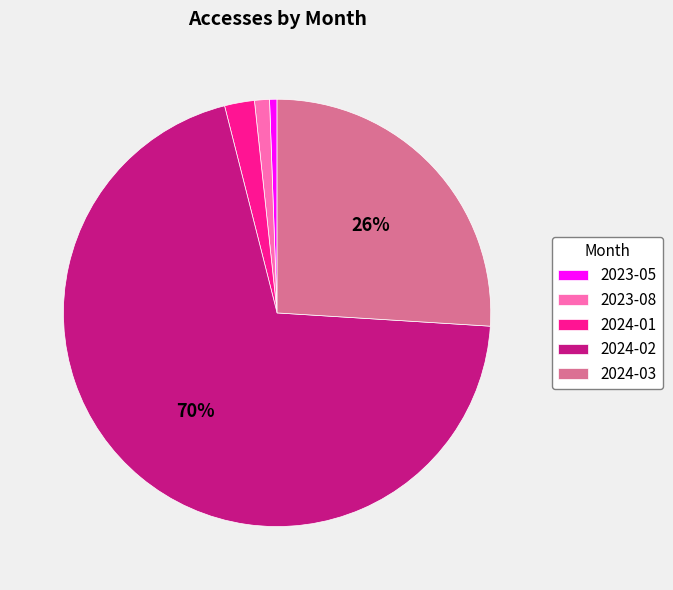

Which category has the biggest portion of the pie?

2024-02